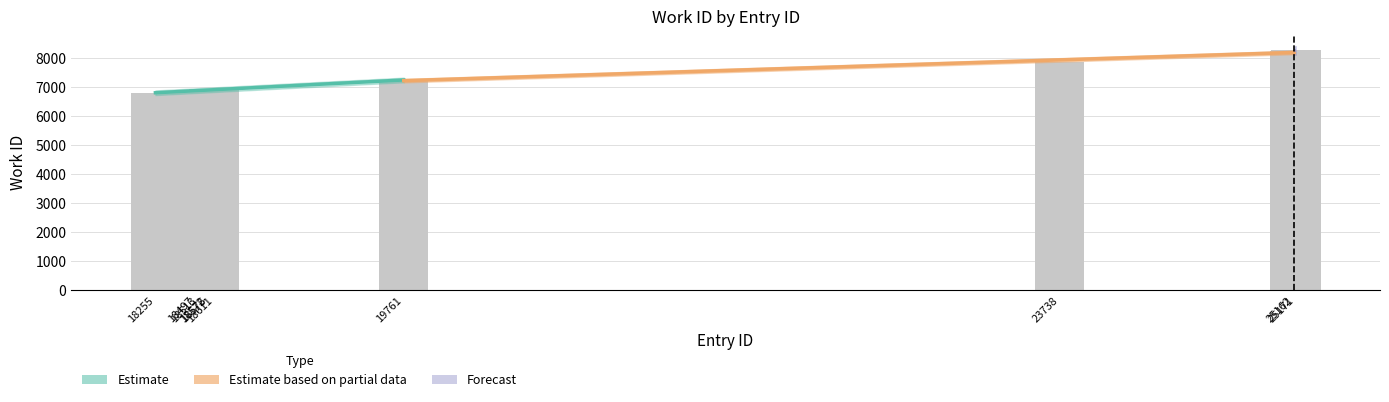

Rank the categories by value from lowest to highest.

18255, 18497, 18513, 18572, 18575, 18611, 19761, 23738, 25162, 25171